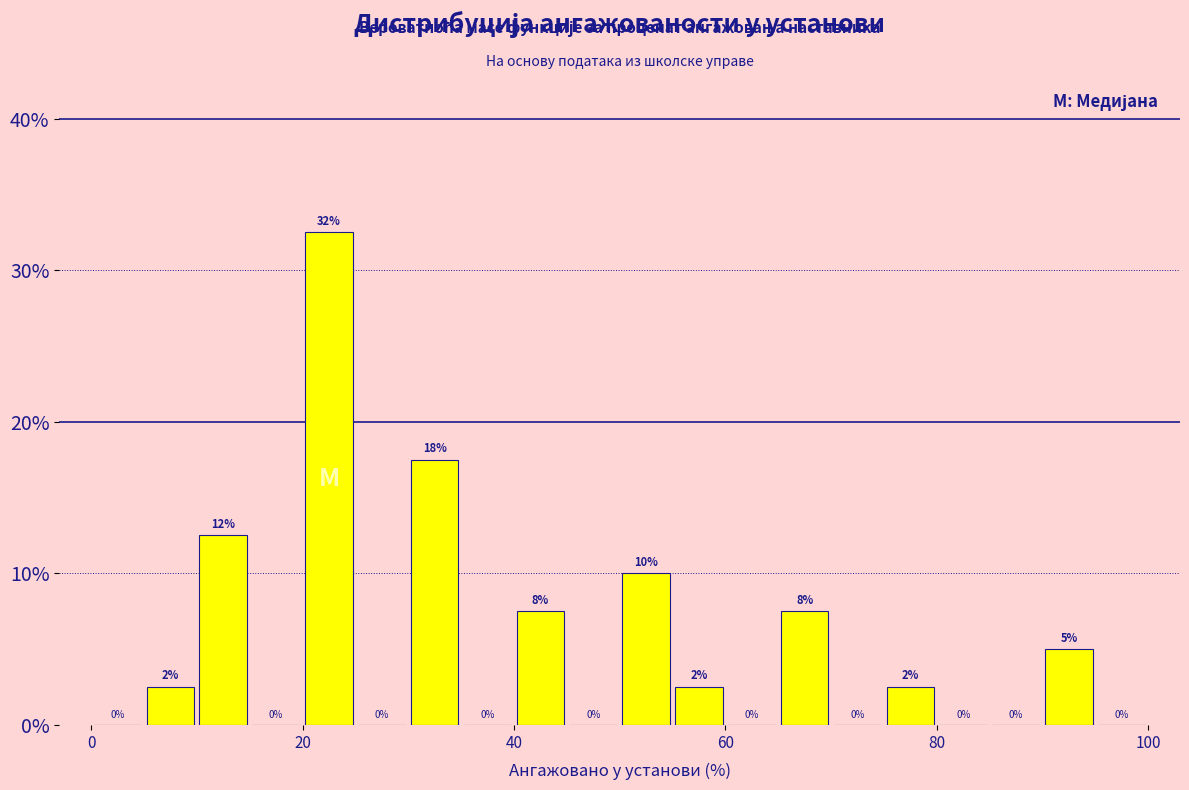

Around what value on the x-axis is the tallest bar? Give the approximate position of its centre, as read against the axis.

22